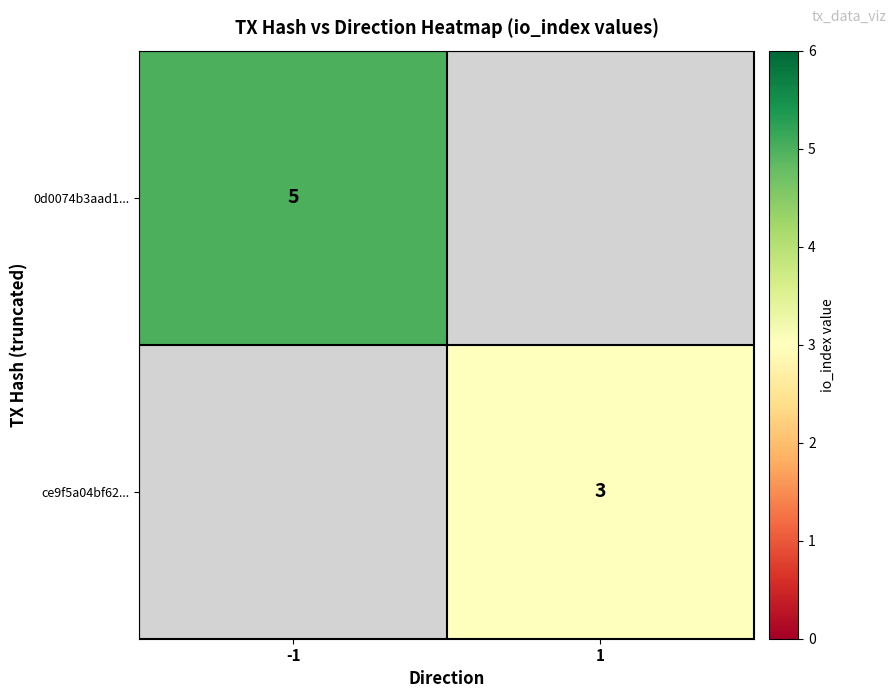

Is it true that 0d0074b3aad1... equals 7.1 at -1?

False